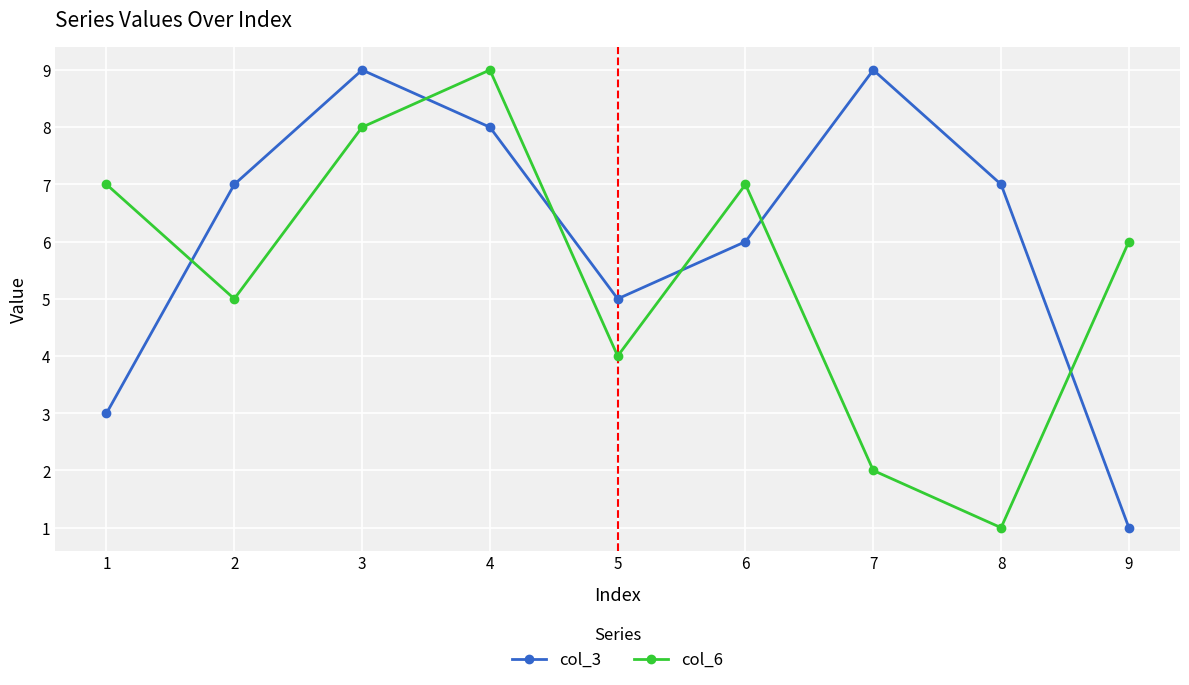

True or false: col_3 and col_6 cross at least once.

True